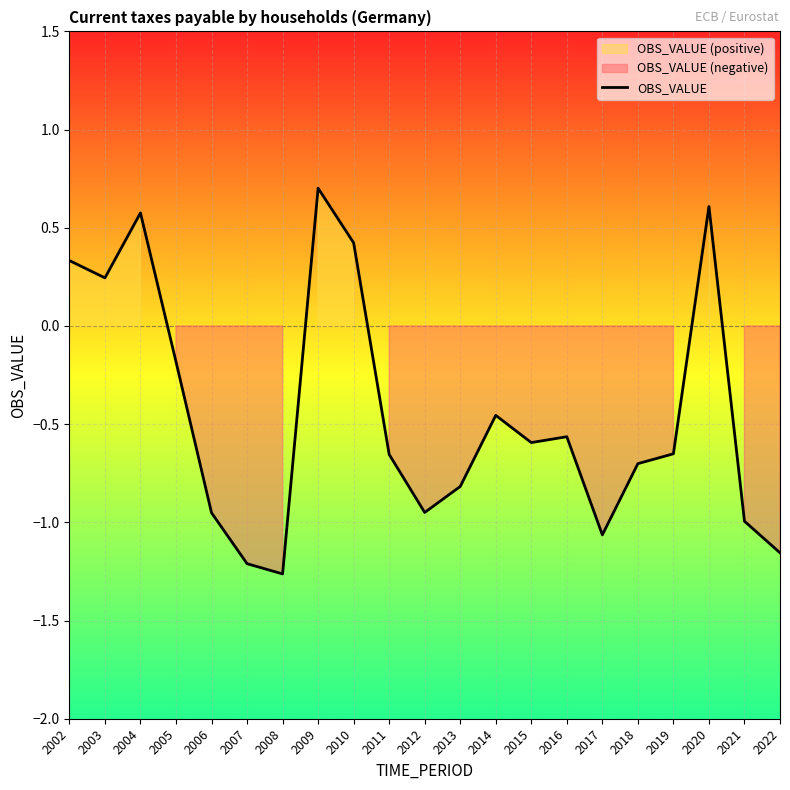

List the labels in order of value, smallest first.

2008, 2007, 2022, 2017, 2021, 2006, 2012, 2013, 2018, 2011, 2019, 2015, 2016, 2014, 2005, 2003, 2002, 2010, 2004, 2020, 2009